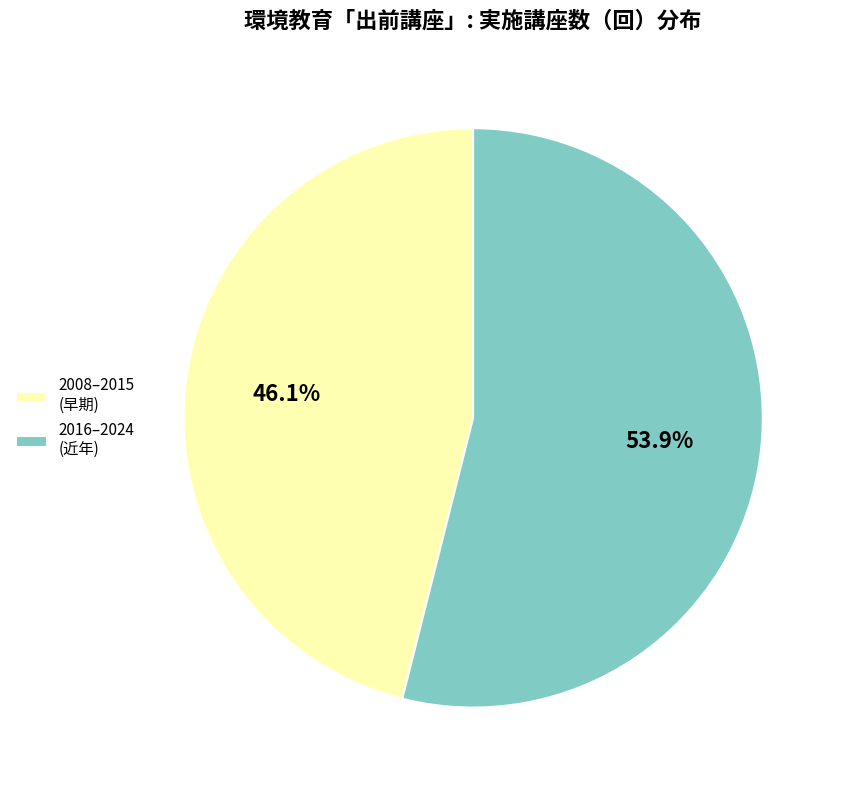

Rank the categories by value from highest to lowest.

2016–2024 (近年), 2008–2015 (早期)